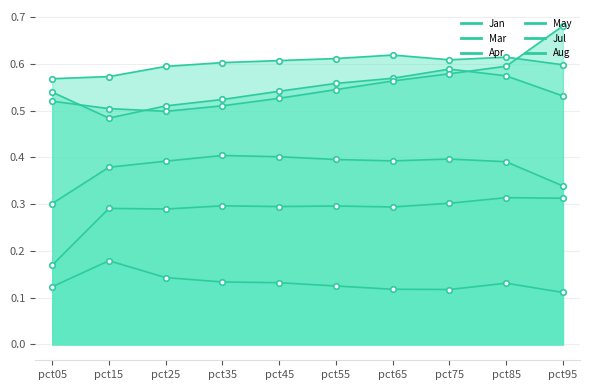

Is the value of Jan at pct25 greater than the value of May at pct25?

No